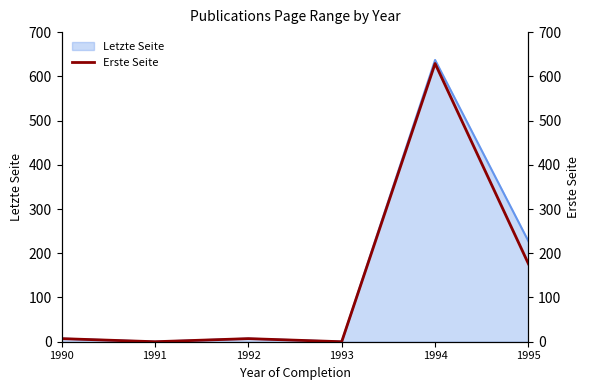

Is it true that the value at 1990 is 7?

True